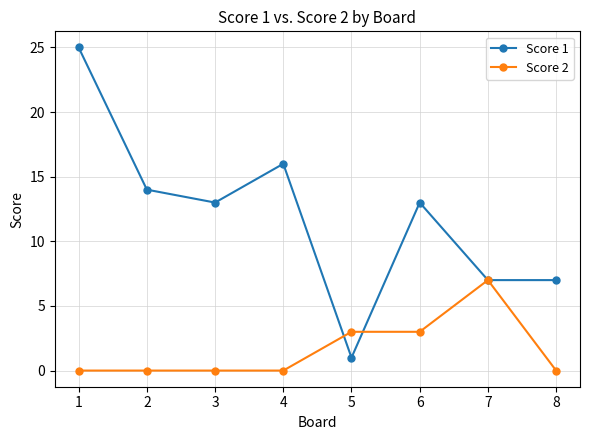

What are all the series names shown in the legend?

Score 1, Score 2